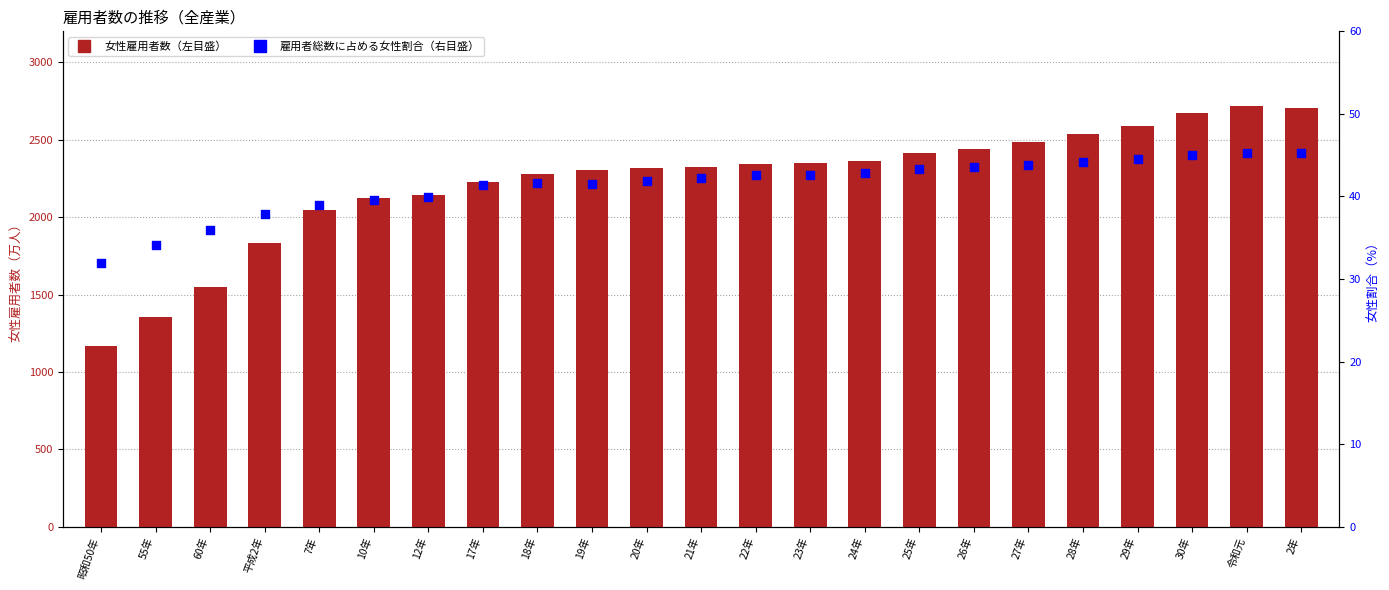

Which series contains the highest Y value?

女性雇用者数（左目盛）